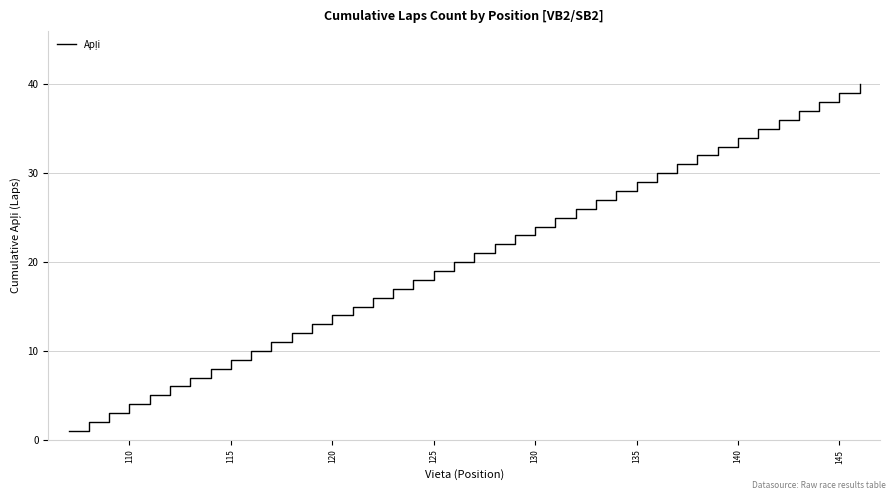

What is the greatest value displayed?

40